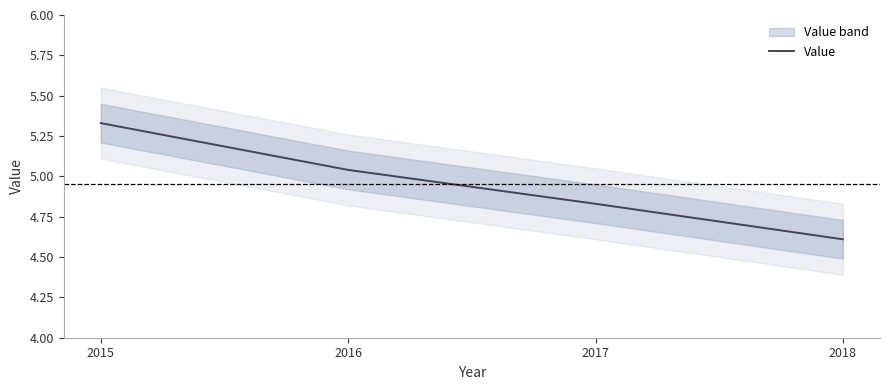

What is the maximum value shown in the chart?

5.3